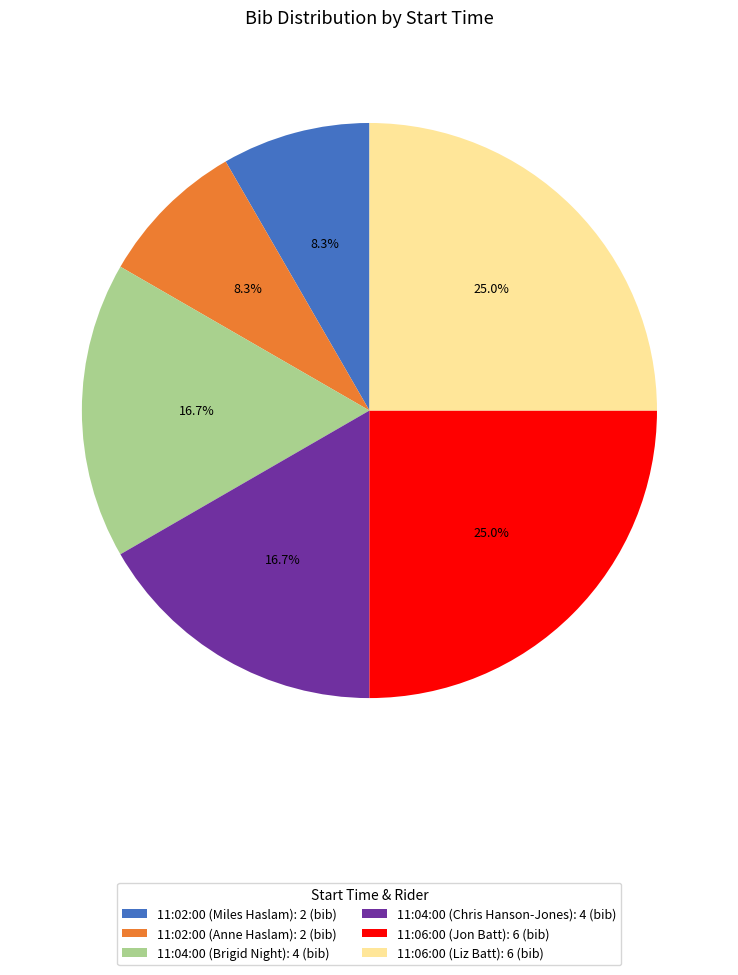

How many segments does this pie chart have?

6